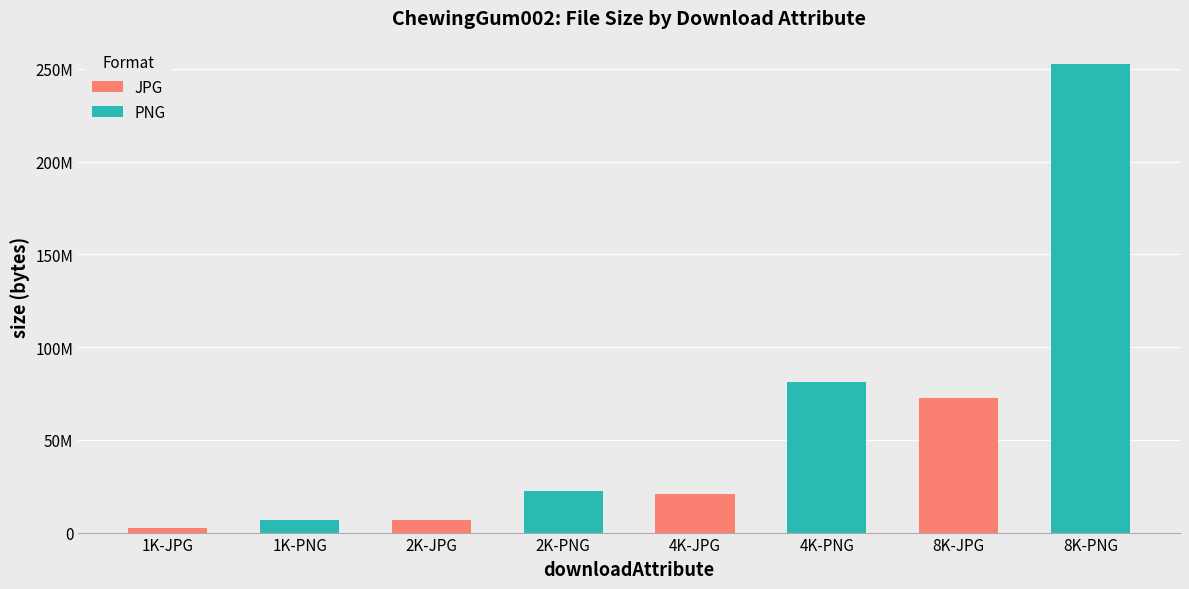

Is it true that the value at 1K-JPG is 1164578?

False